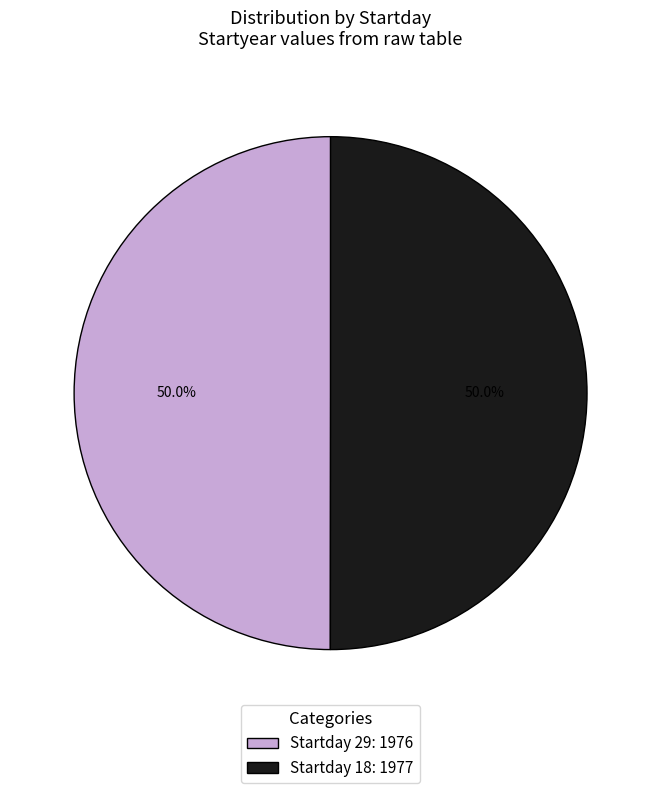

Approximately how many times larger is the value at Startday 18: 1977 compared to Startday 29: 1976?

1.0